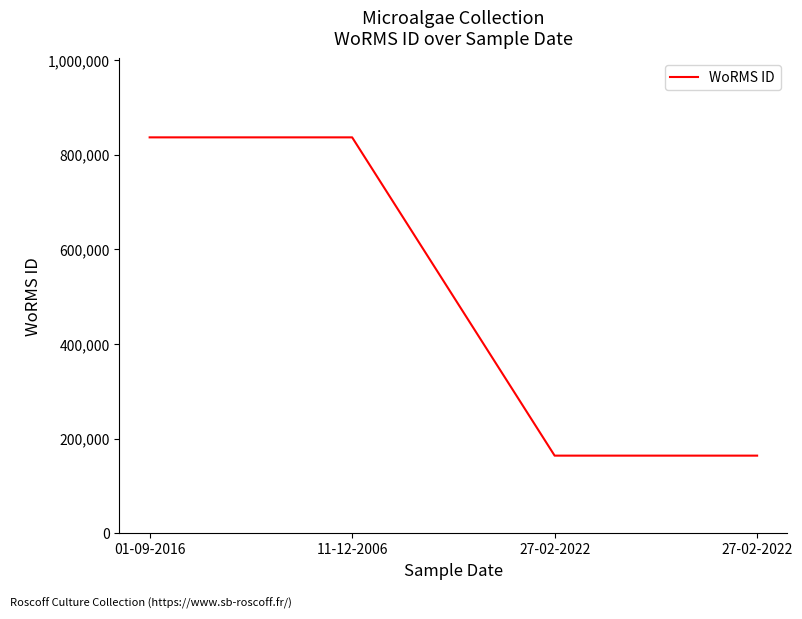

What is the change in value from 01-09-2016 to 27-02-2022?

-672599